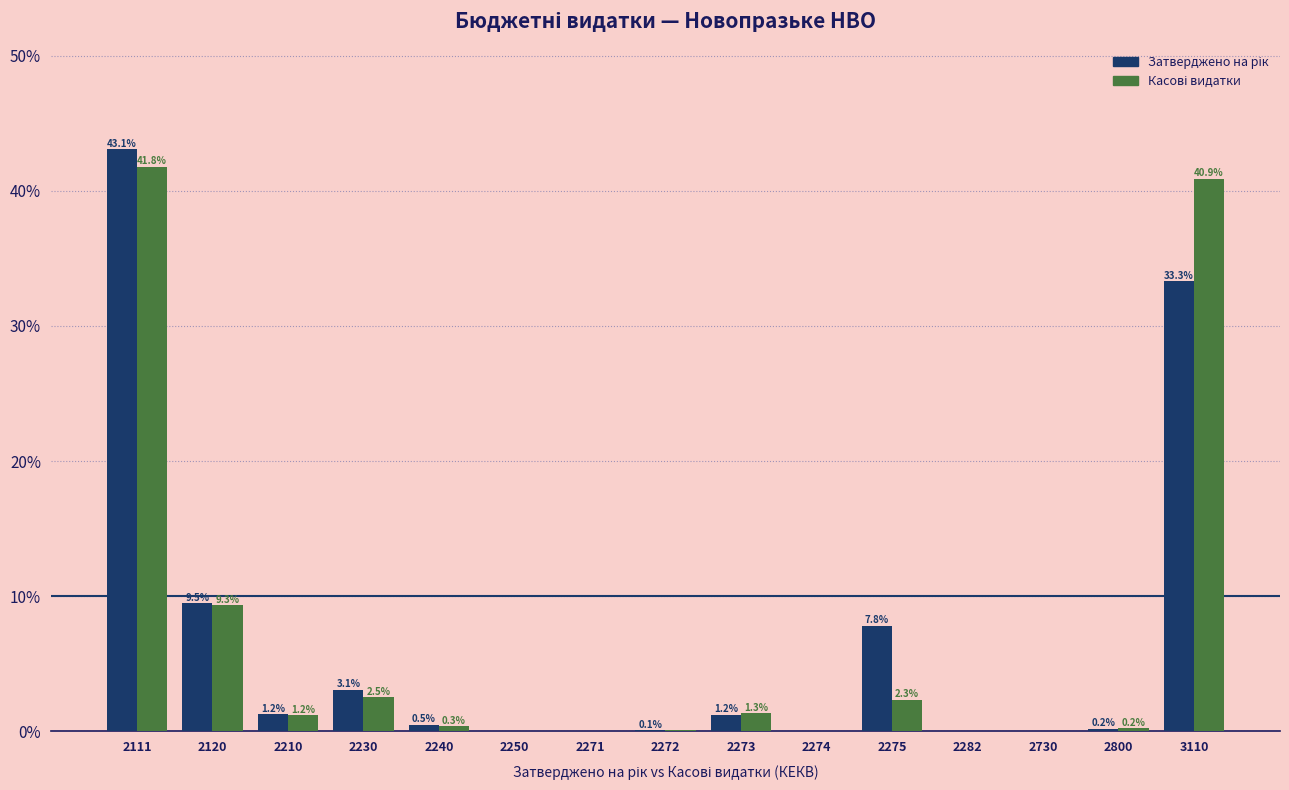

At which category is the sum across all series the highest?

2111